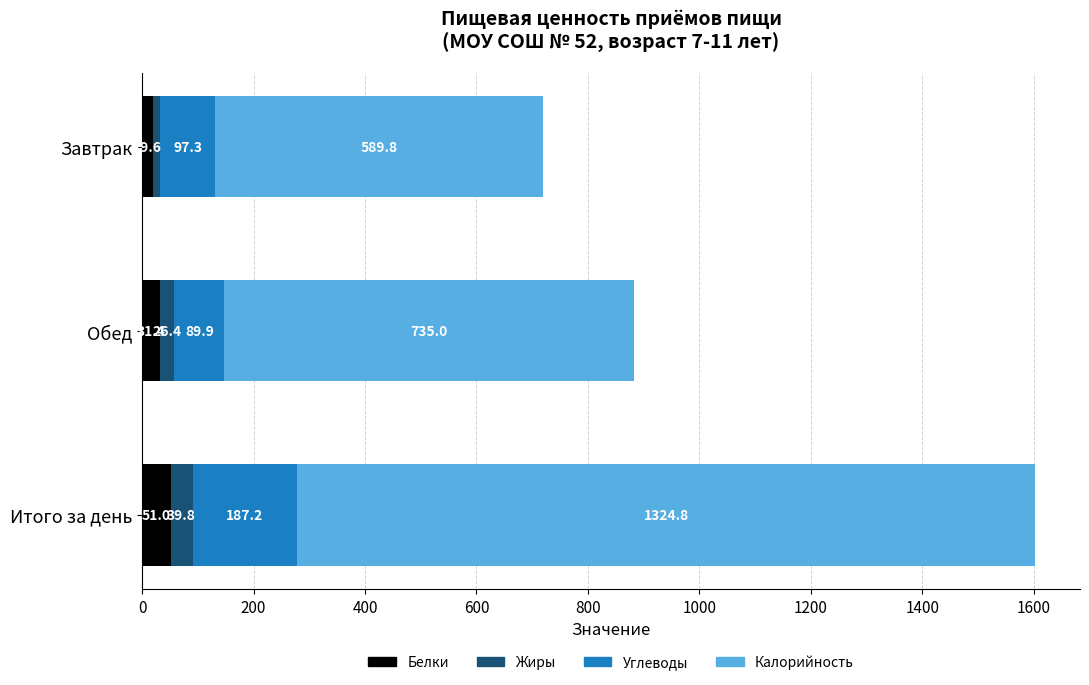

At which label is Белки closest to 35?

Обед